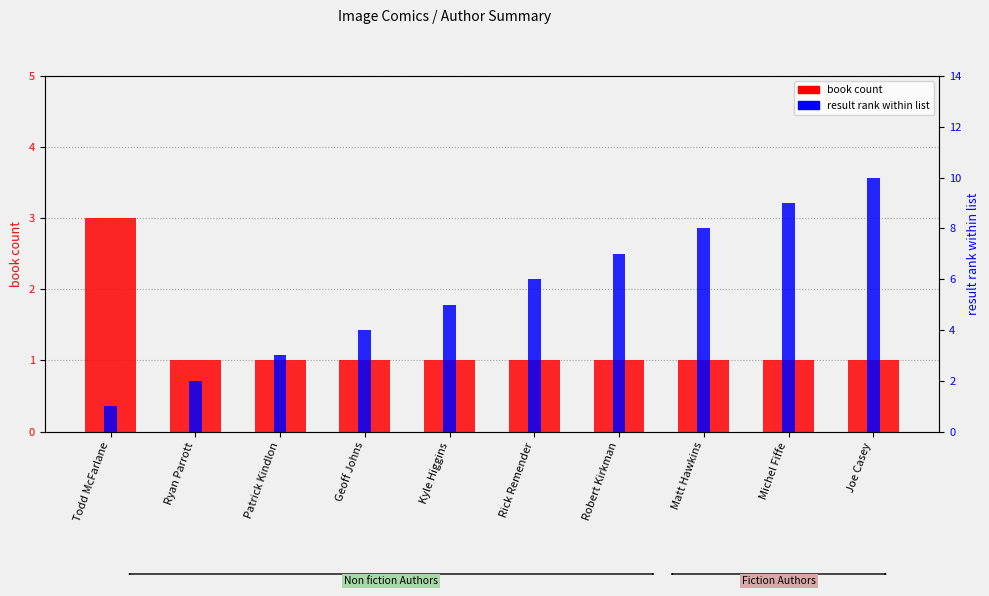

Reading right to left, list all the values displayed in this chart.

book count: 1	1	1	1	1	1	1	1	1	3
result rank within list: 10	9	8	7	6	5	4	3	2	1